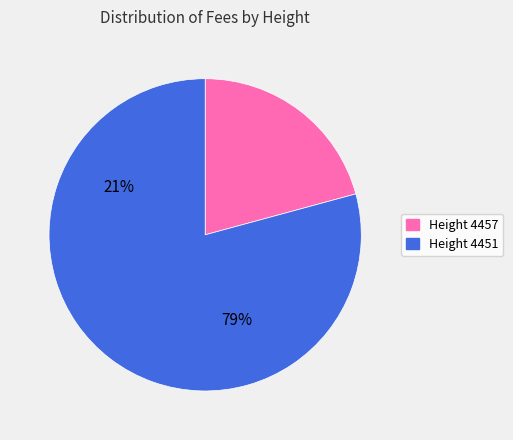

Does any single category account for the majority?

Yes